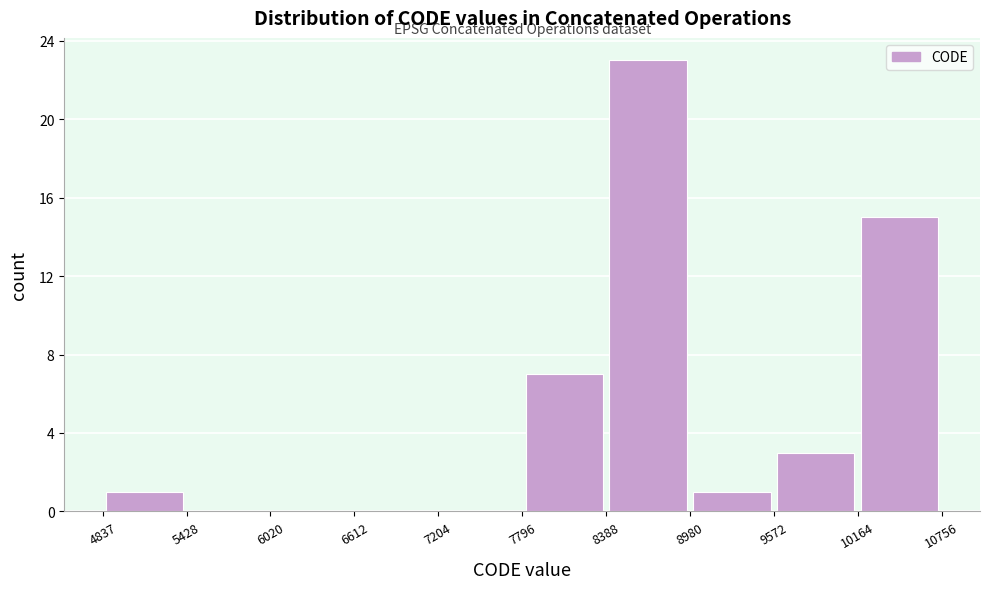

How tall is the bar that spans 4837 to 5428 on the x-axis? The values are not printed on the chart, so give them approximately, as read against the axis.

1